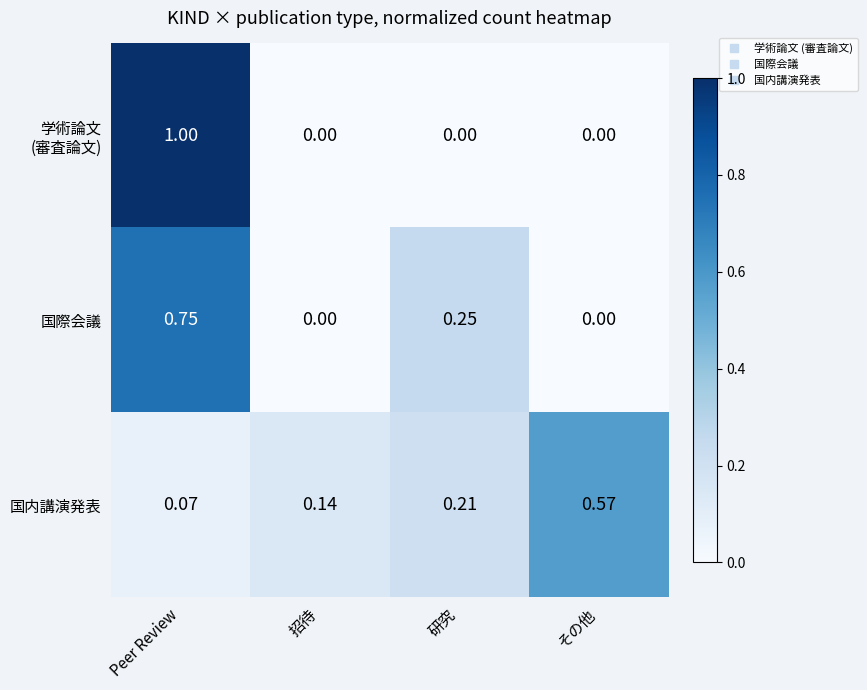

At which category is the sum across all series the highest?

Peer Review